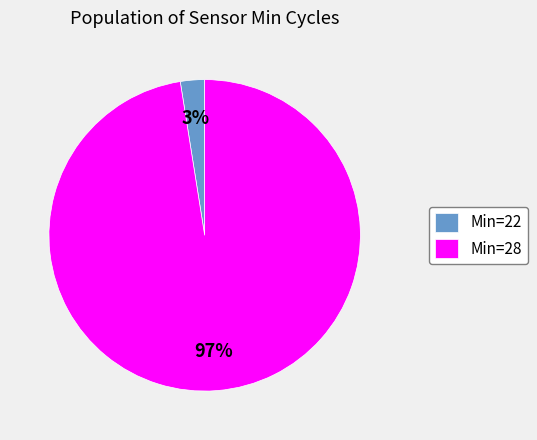

How many slices are in this pie chart?

2